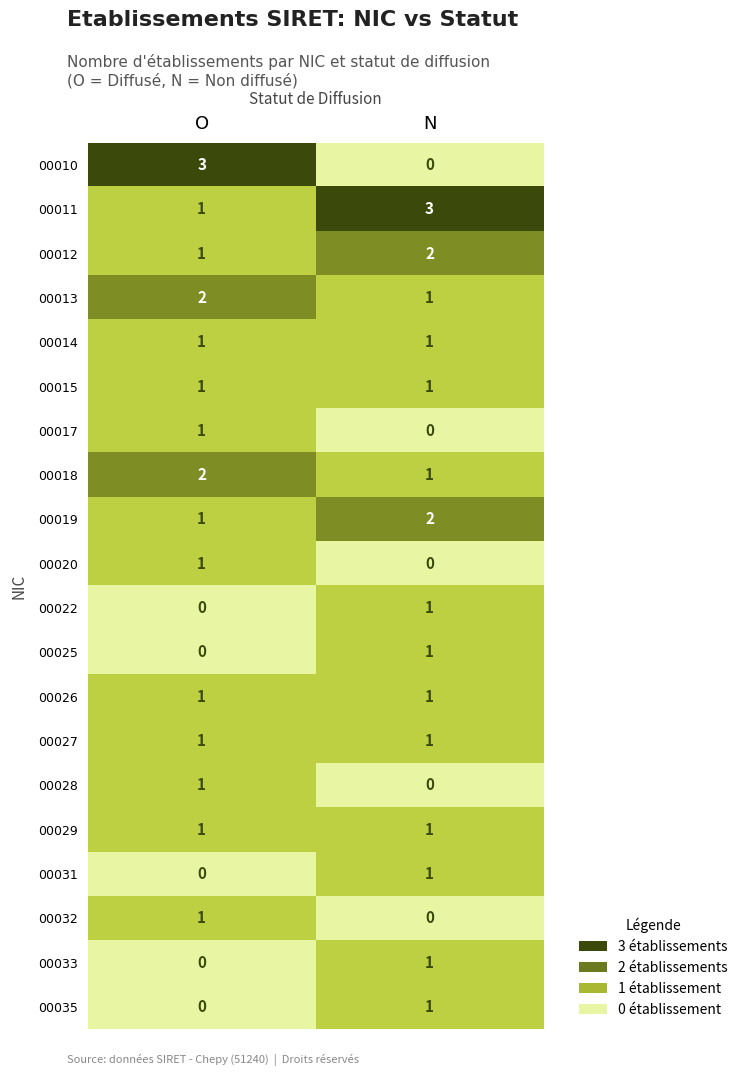

True or false: 00026 has a value of 1 at O.

True